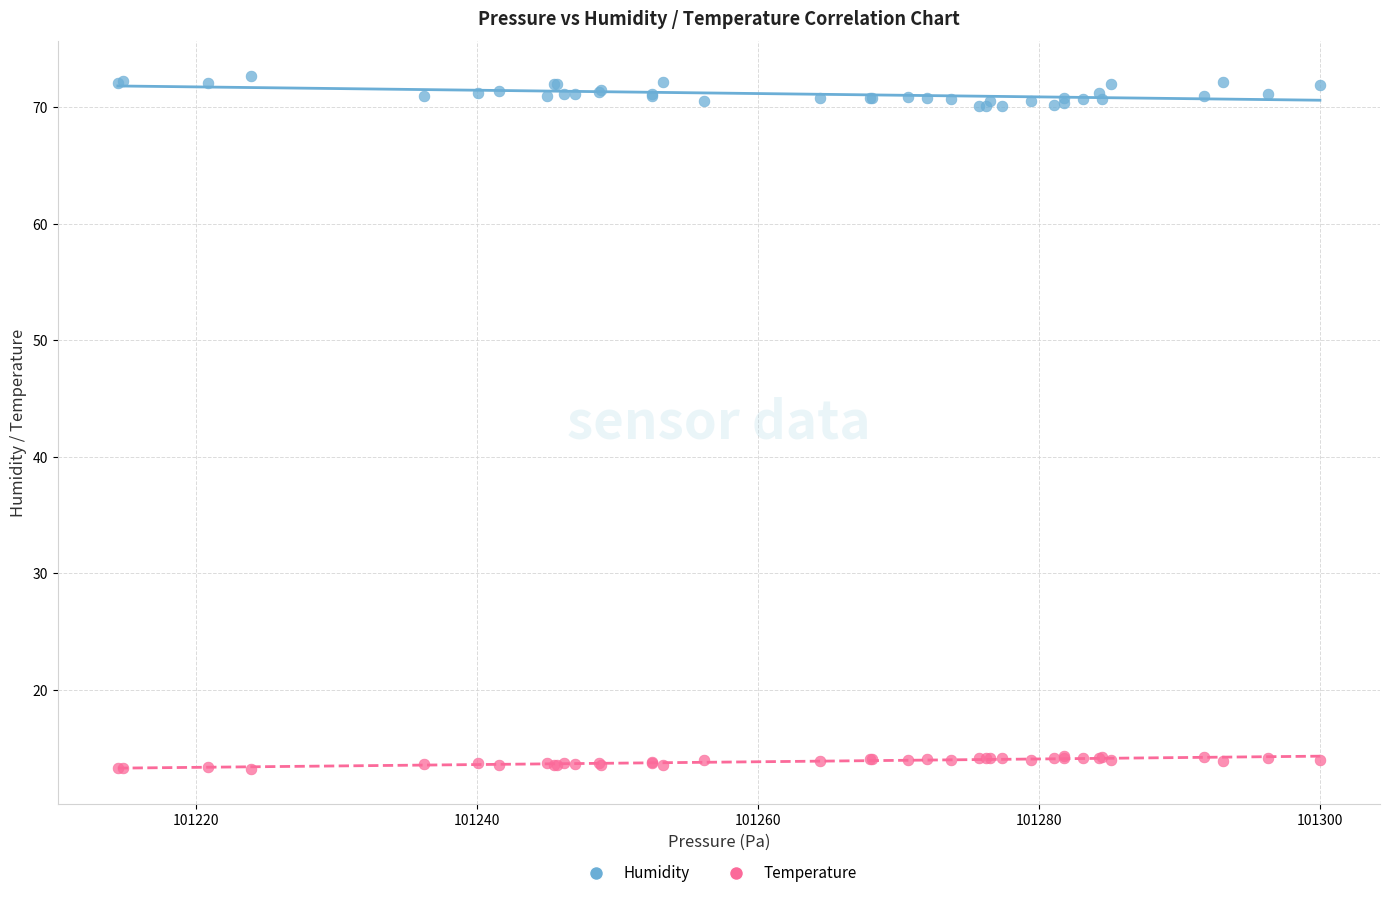

What are all the series names shown in the legend?

Humidity, Temperature